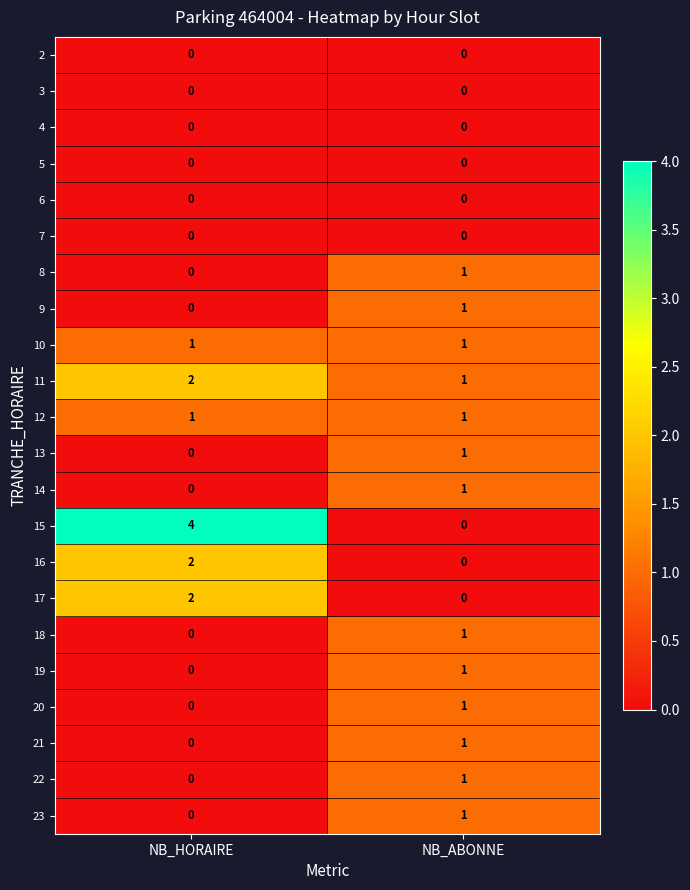

Between NB_HORAIRE and NB_ABONNE, which series saw the biggest shift?

15